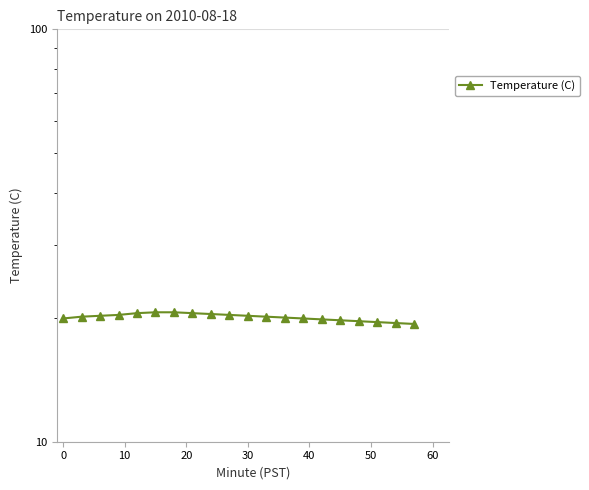

What is the difference between the maximum and minimum values?

1.3